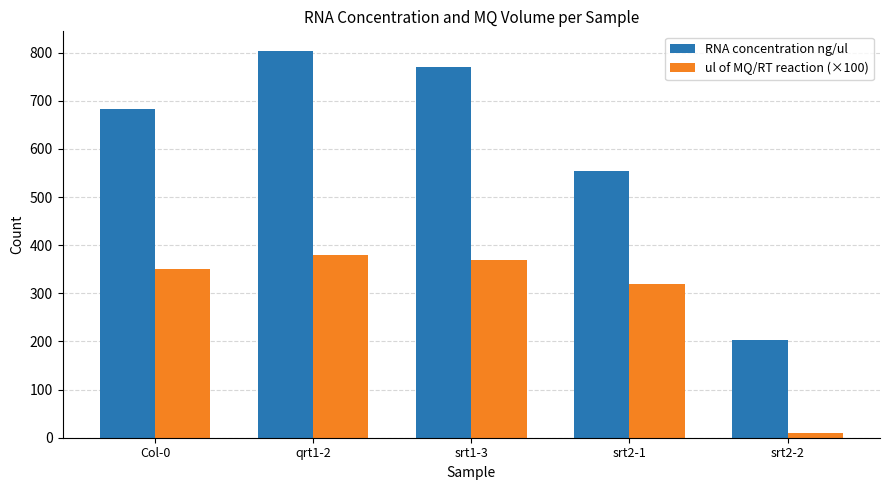

What is the approximate value of ul of MQ/RT reaction (×100) at Col-0?

350